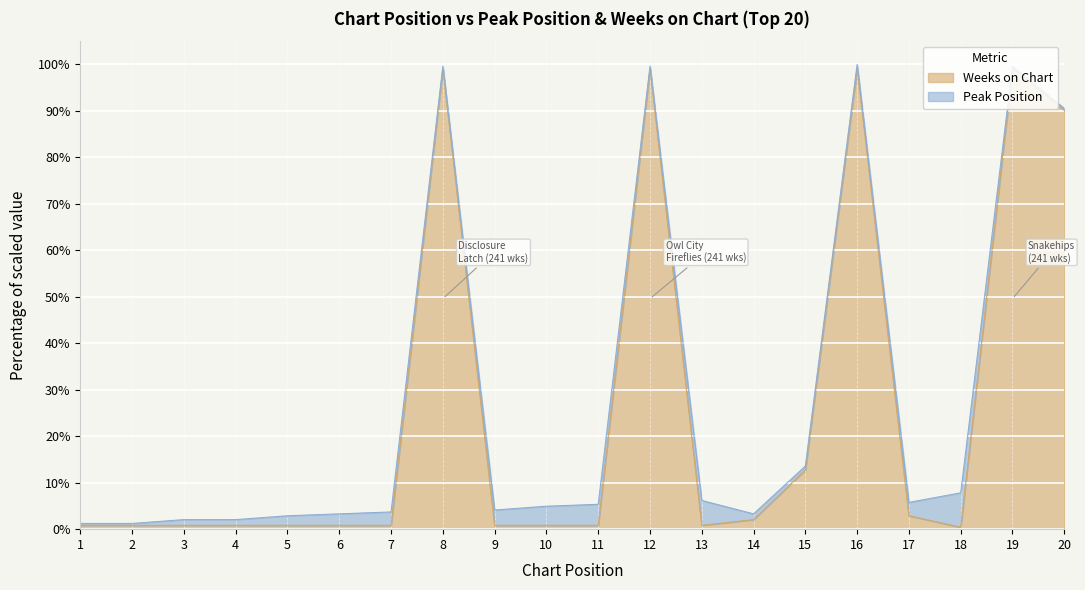

At which category does the chart reach its minimum across all series?

18